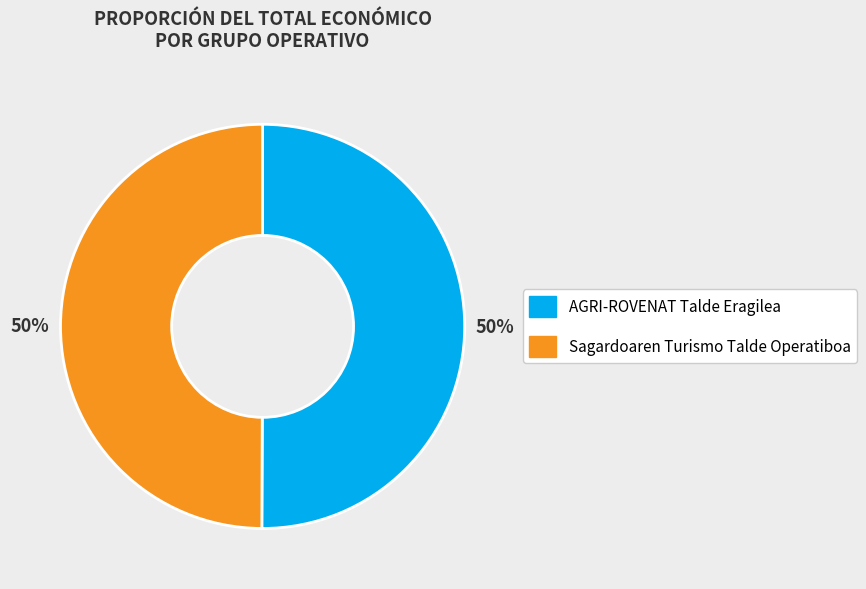

What is the ratio of the value at AGRI-ROVENAT Talde Eragilea to the value at Sagardoaren Turismo Talde Operatiboa?

1.0